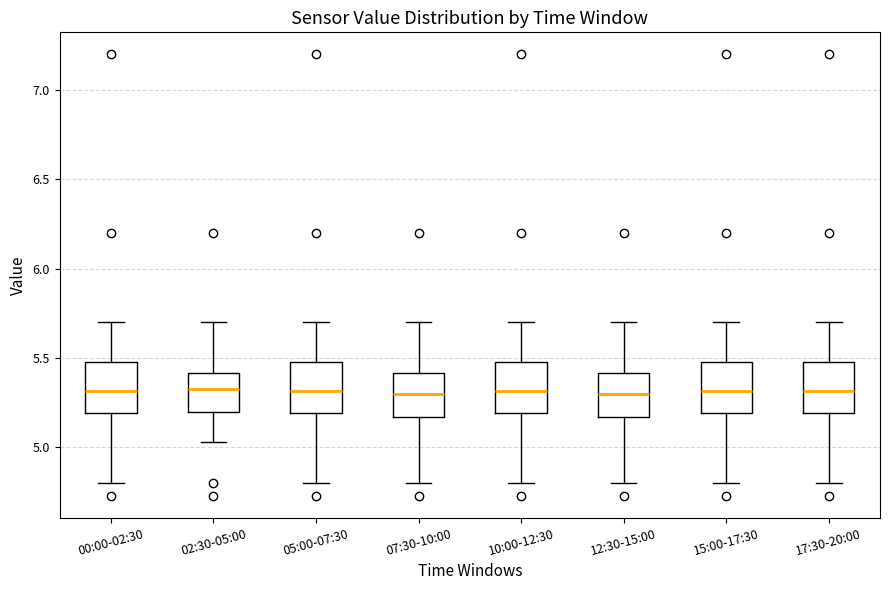

Where does the lower whisker of the box for 05:00-07:30 end on the y-axis? The values are not printed on the chart, so give them approximately, as read against the axis.

4.80